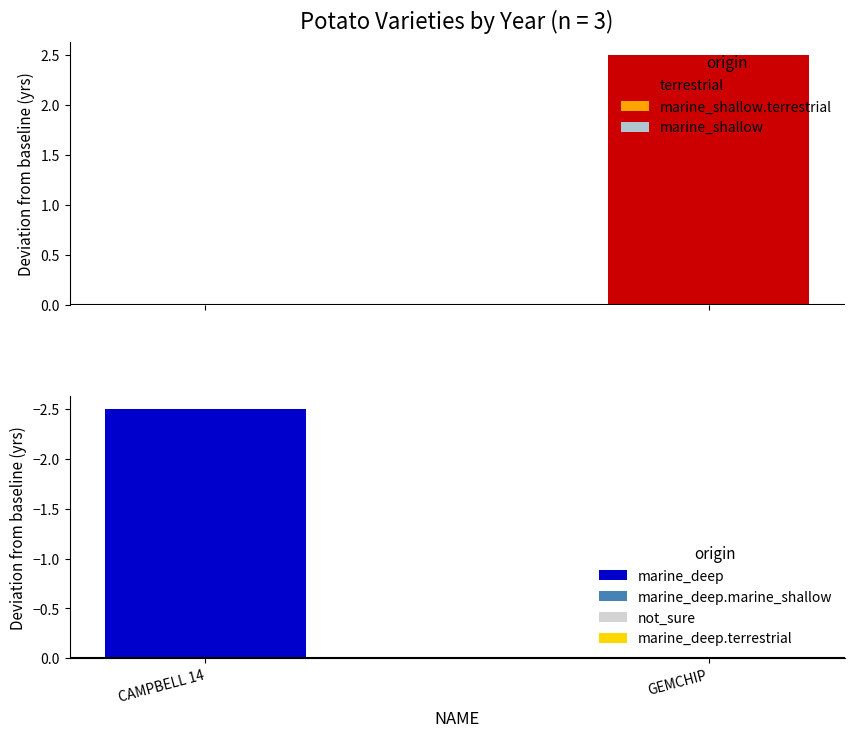

The value at GEMCHIP is 694. True or false?

False